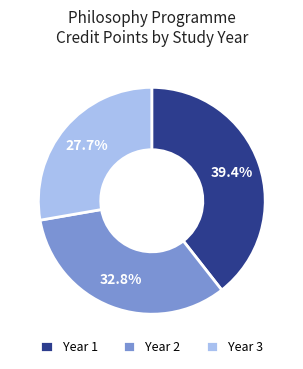

Do Year 3 and Year 1 together represent more than half of the pie?

Yes